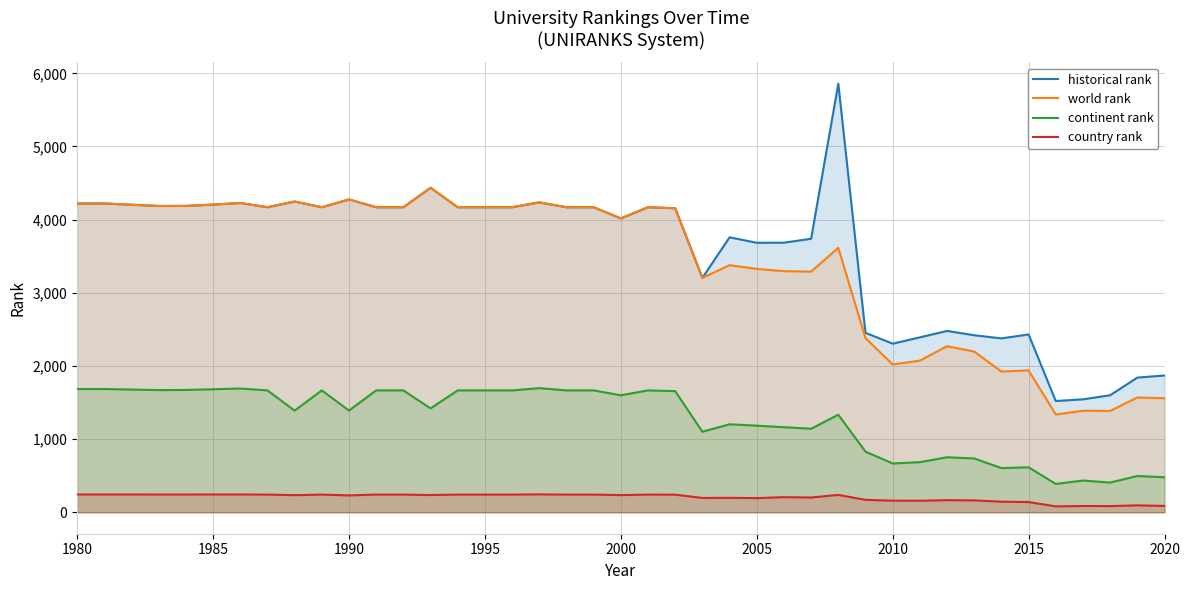

What is the difference between the highest and lowest values at 2010?

2146